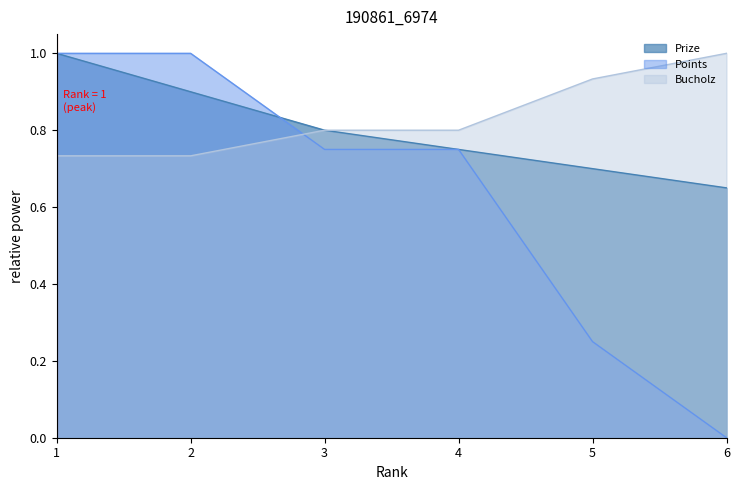

Where do Points and Bucholz first cross each other?

2 and 3